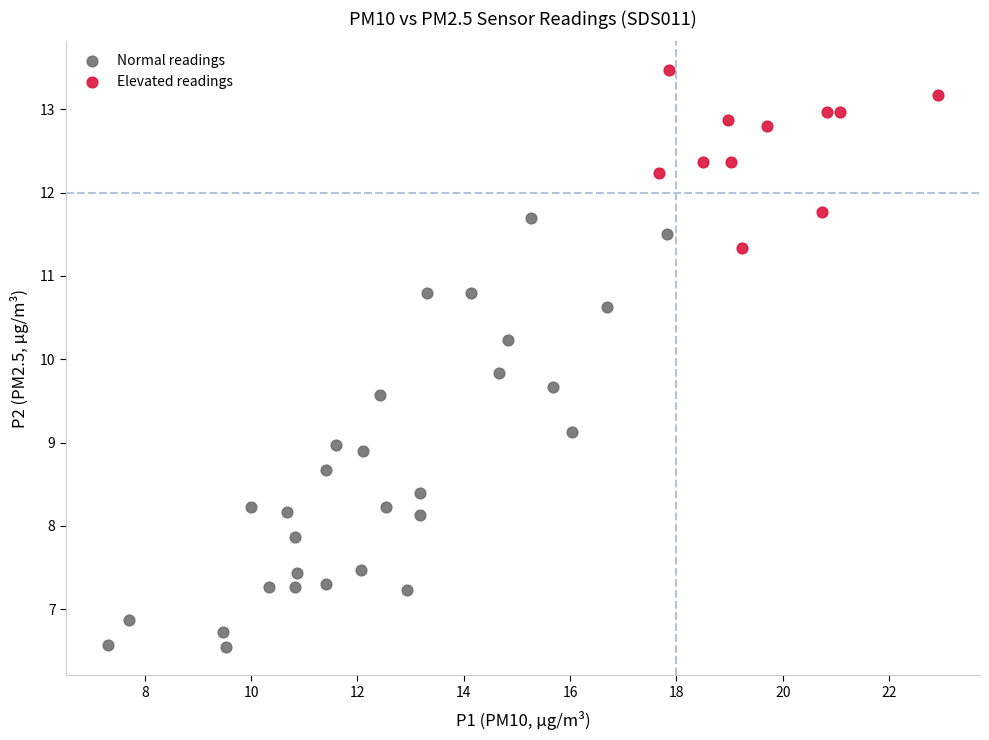

Which series reaches the maximum Y coordinate?

Elevated readings